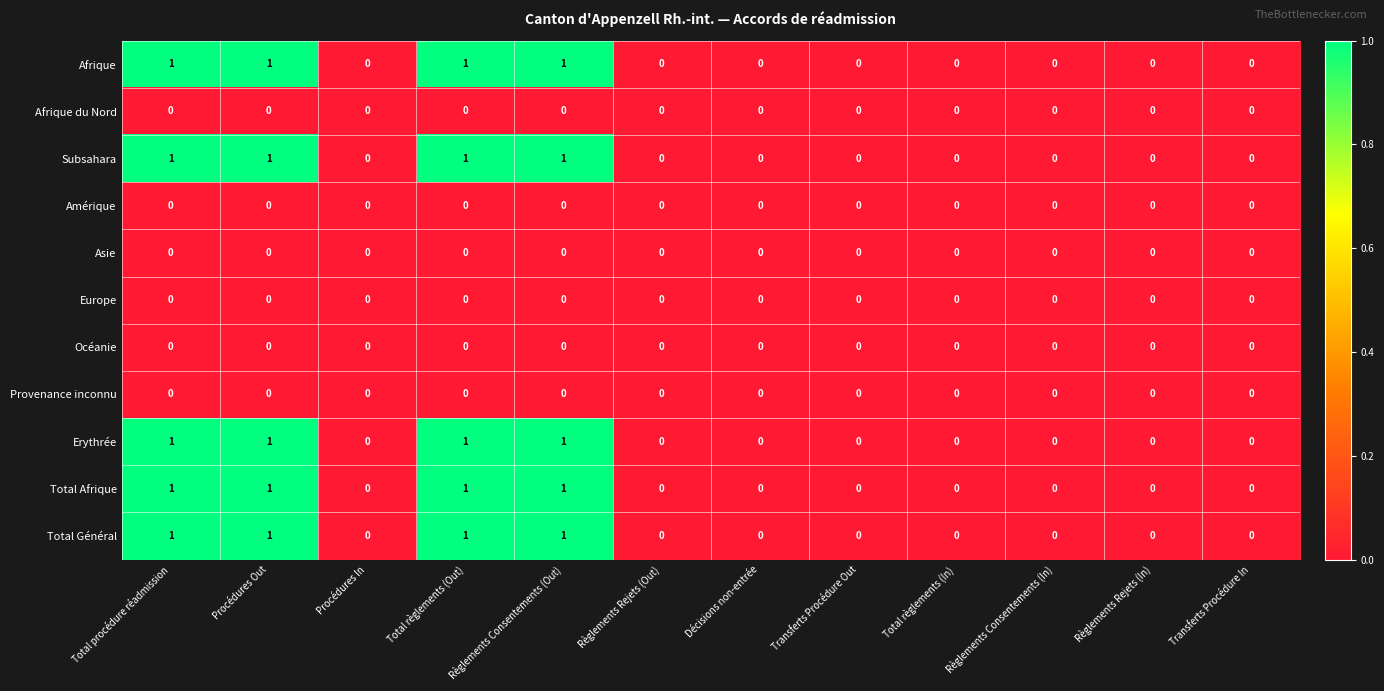

The value of Total Afrique at Total procédure réadmission is 1. True or false?

True